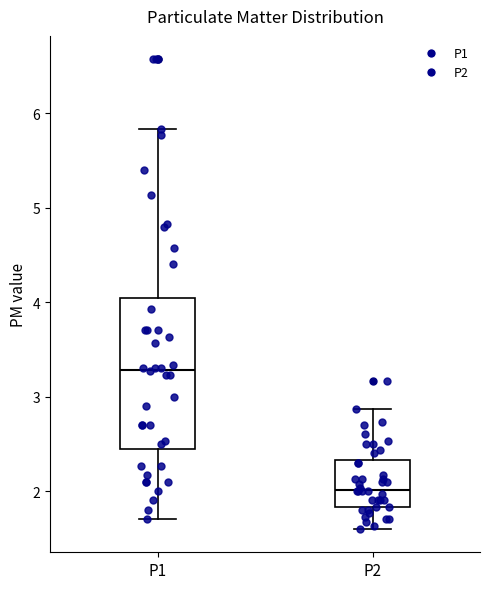

Reading left to right, read every box against the y-axis: the position of its median line, the range the box covers, and the ends of its whiskers. The values are not printed on the chart, so give them approximately, as read against the axis.

P1: median 3.3, box 2.4 to 4.0, whiskers 1.7 to 5.8
P2: median 2.0, box 1.8 to 2.3, whiskers 1.6 to 2.9